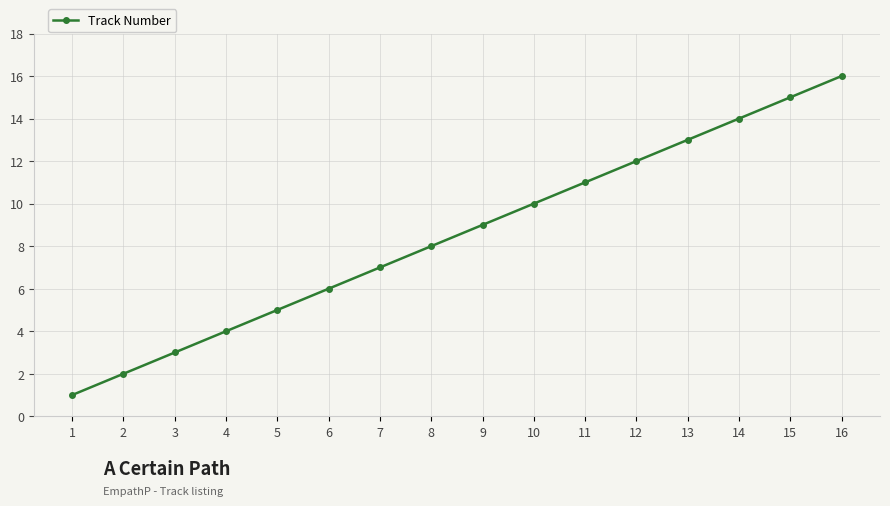

Reading left to right, transcribe all the data shown in this chart.

1	2	3	4	5	6	7	8	9	10	11	12	13	14	15	16